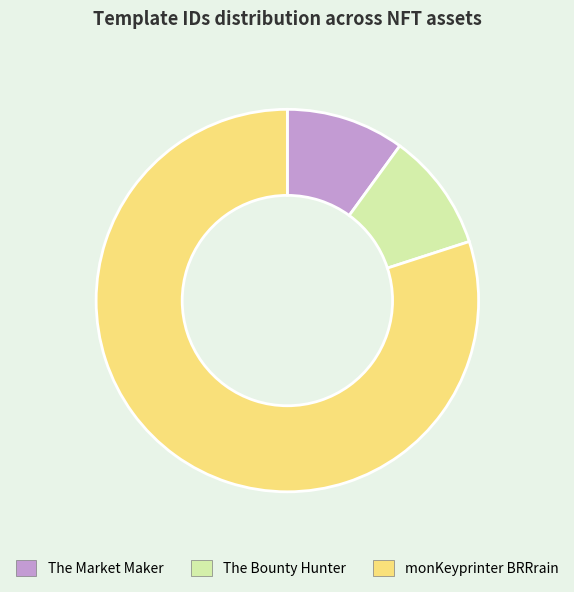

Does The Market Maker account for over 50% of the chart?

No